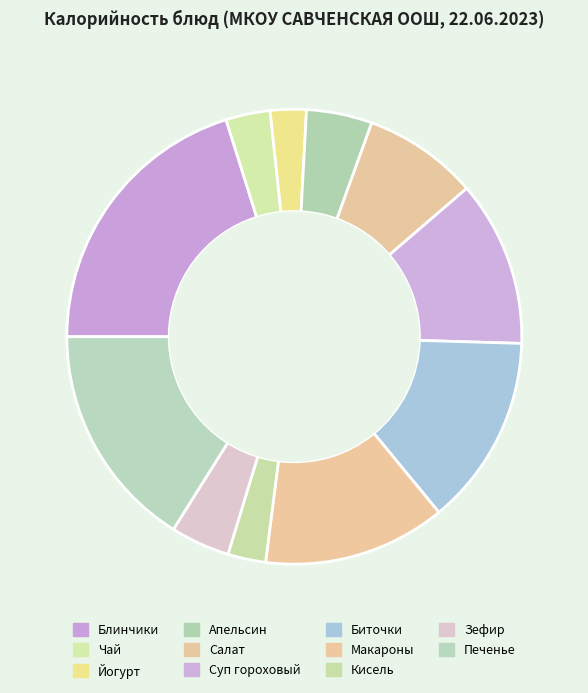

How many segments does this pie chart have?

11